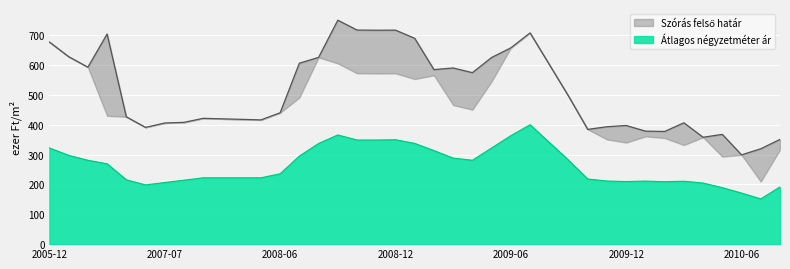

Rank the series by their average value, from highest to lowest.

Szórás felső határ, Átlagos négyzetméter ár